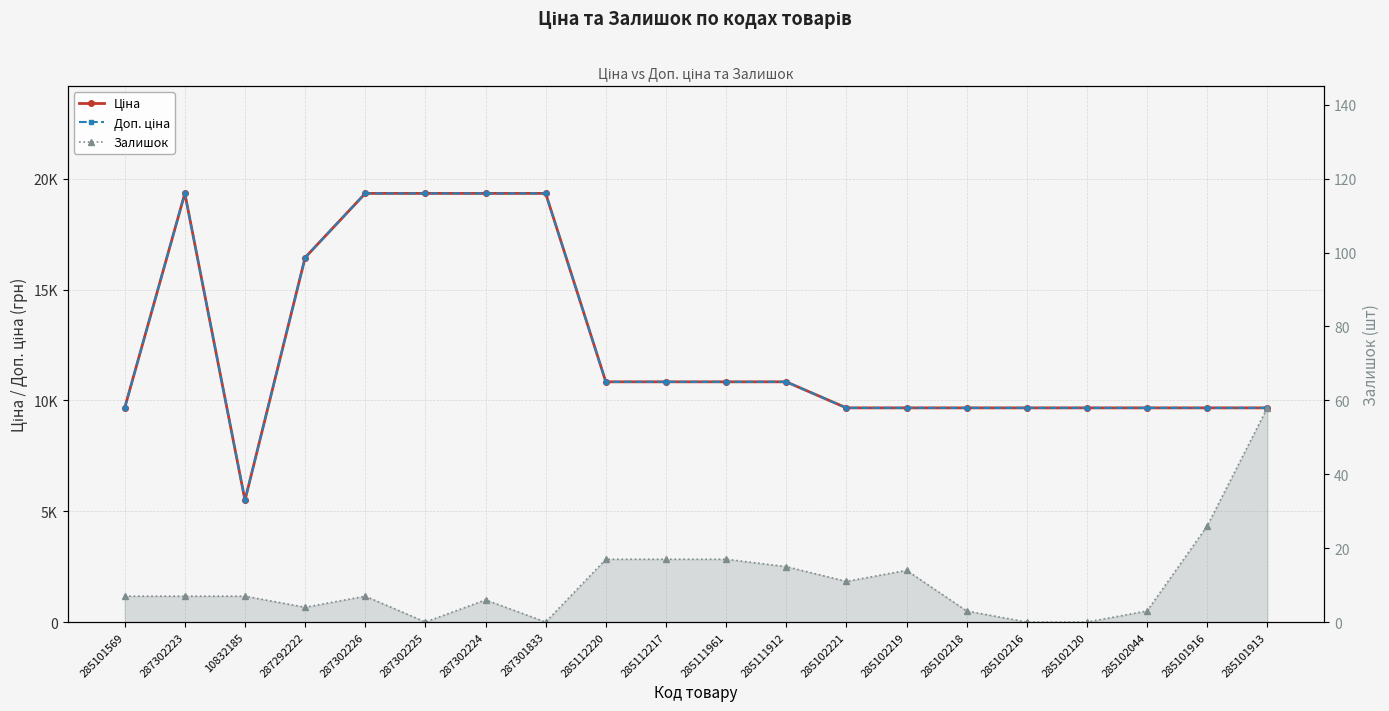

True or false: Залишок has a value of 22.4 at 285111912.

False